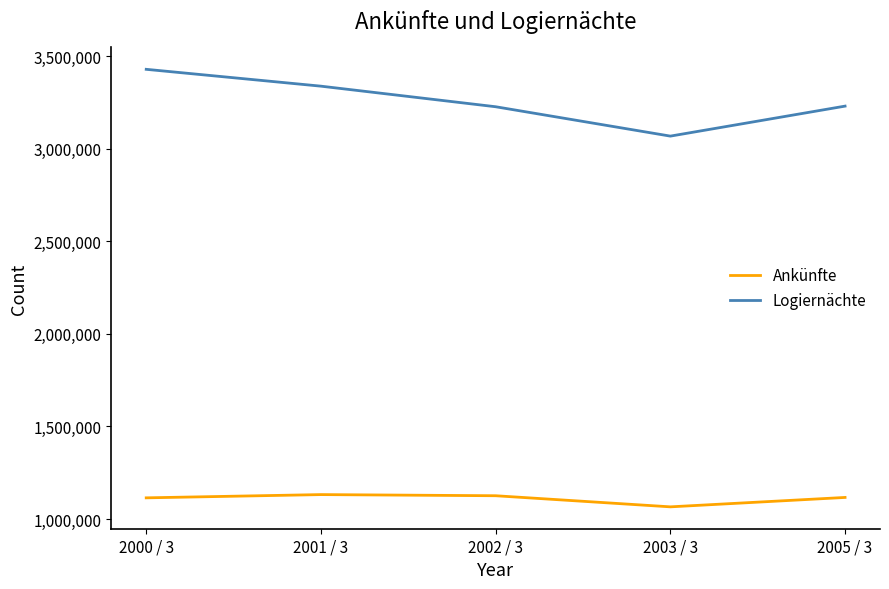

Read the Logiernächte value at 2001 / 3, to the nearest 10.

3337050